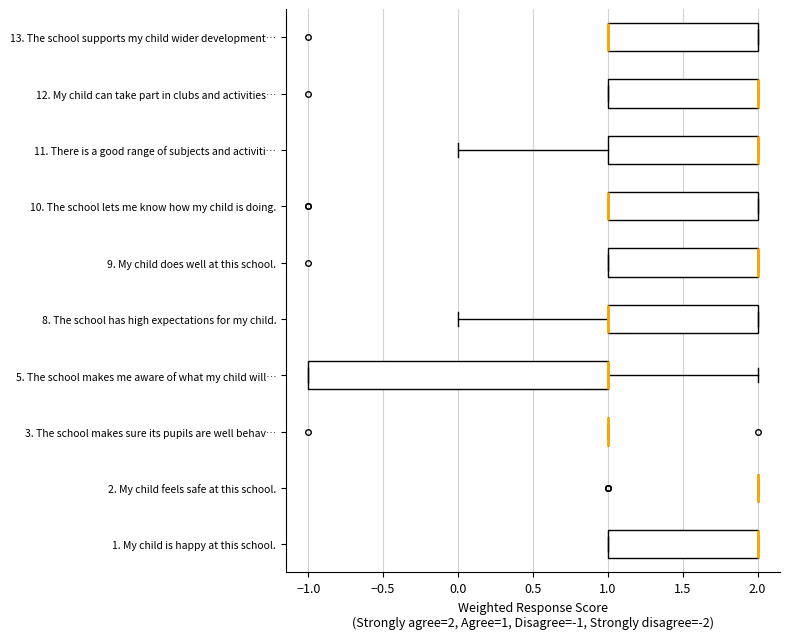

Comparing the boxes themselves (not the whiskers), which one is the widest?

5. The school makes me aware of what my child will…